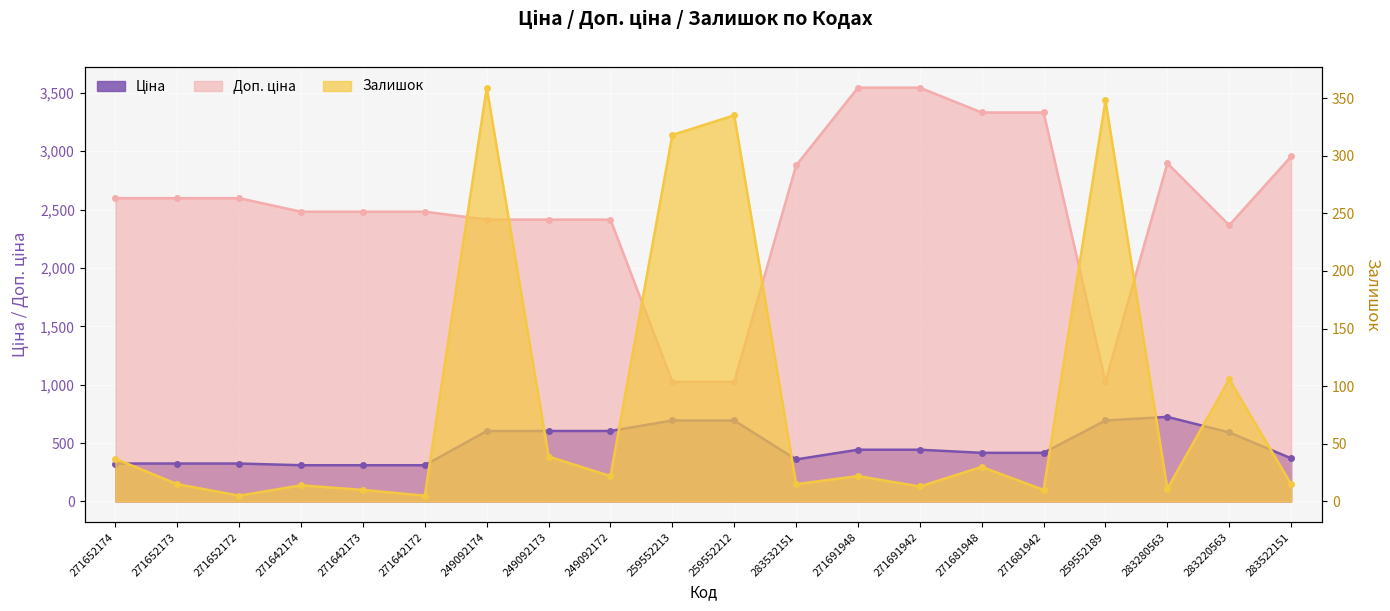

True or false: Залишок and Ціна intersect in this chart.

False